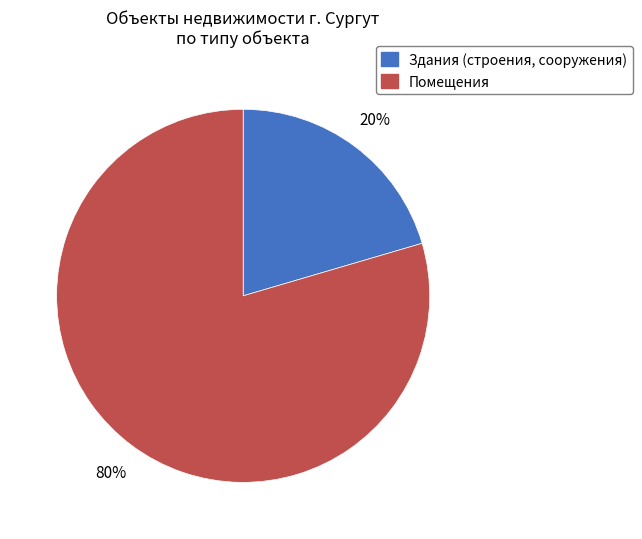

True or false: Помещения accounts for 70% of the total.

False